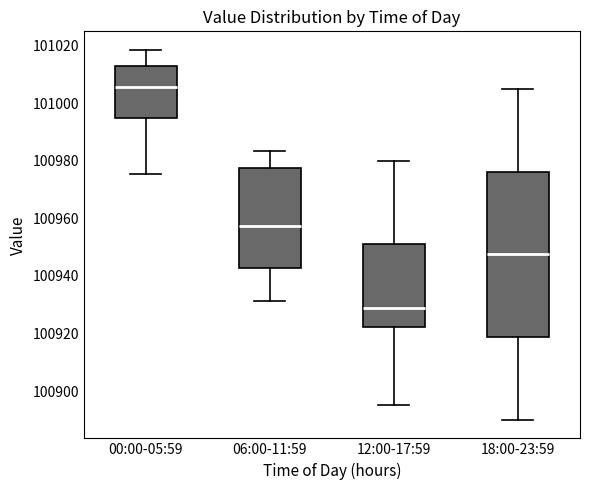

Reading left to right, transcribe this box plot: for each box, give where its median line is, the range the box spans, and where its two whiskers end, as read against the y-axis. The values are not printed on the chart, so give them approximately, as read against the axis.

00:00-05:59: median 101006, box 100994 to 101012, whiskers 100976 to 101018
06:00-11:59: median 100958, box 100942 to 100978, whiskers 100932 to 100984
12:00-17:59: median 100928, box 100922 to 100952, whiskers 100896 to 100980
18:00-23:59: median 100948, box 100918 to 100976, whiskers 100890 to 101006